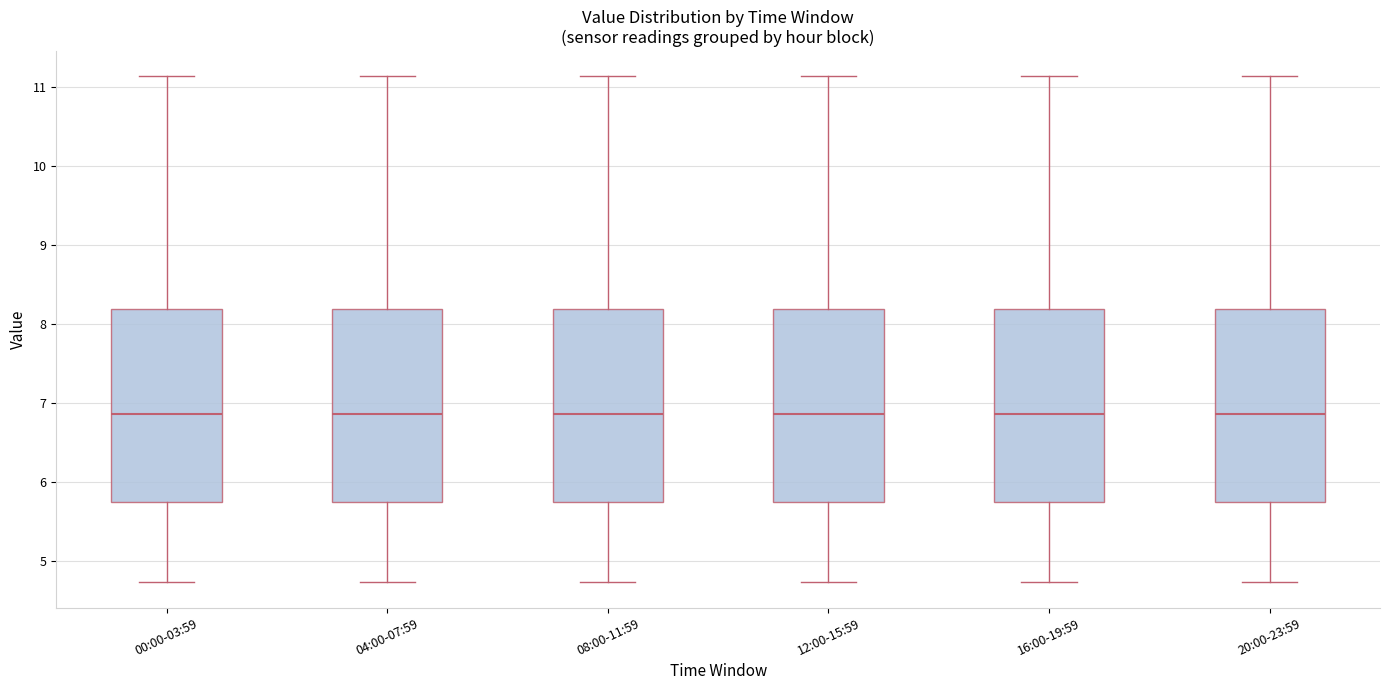

Where is the lower edge of the box for 20:00-23:59 on the y-axis? The values are not printed on the chart, so give them approximately, as read against the axis.

5.8